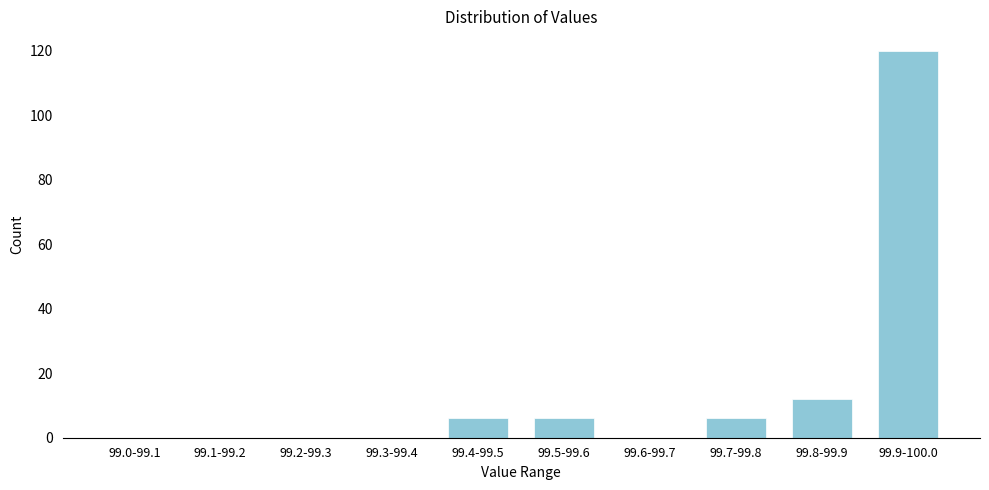

Reading left to right, extract all data points from this chart.

99.0-99.1=0	99.1-99.2=0	99.2-99.3=0	99.3-99.4=0	99.4-99.5=6	99.5-99.6=6	99.6-99.7=0	99.7-99.8=6	99.8-99.9=12	99.9-100.0=120